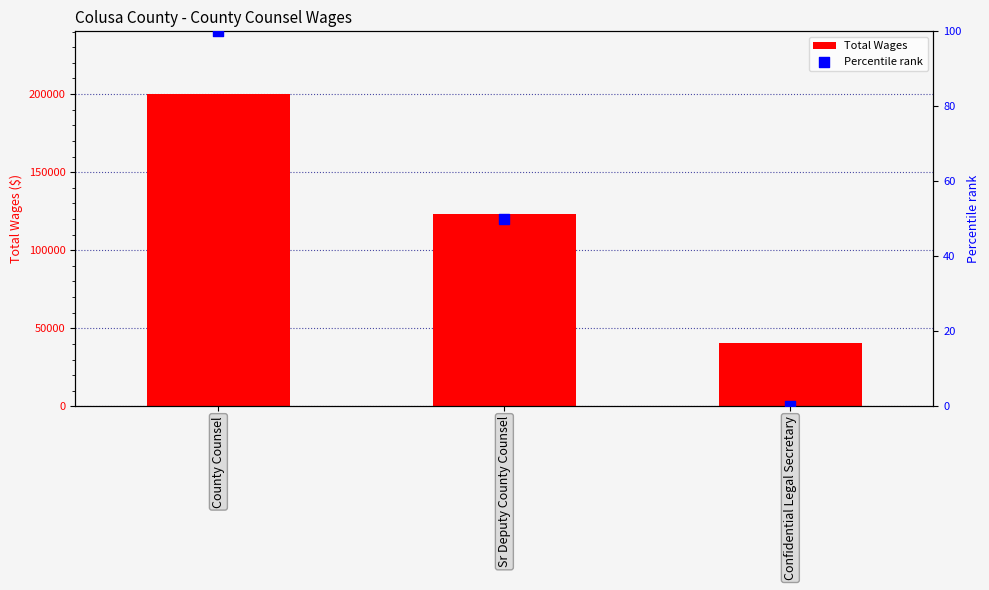

Which series has the largest total across all categories?

Total Wages